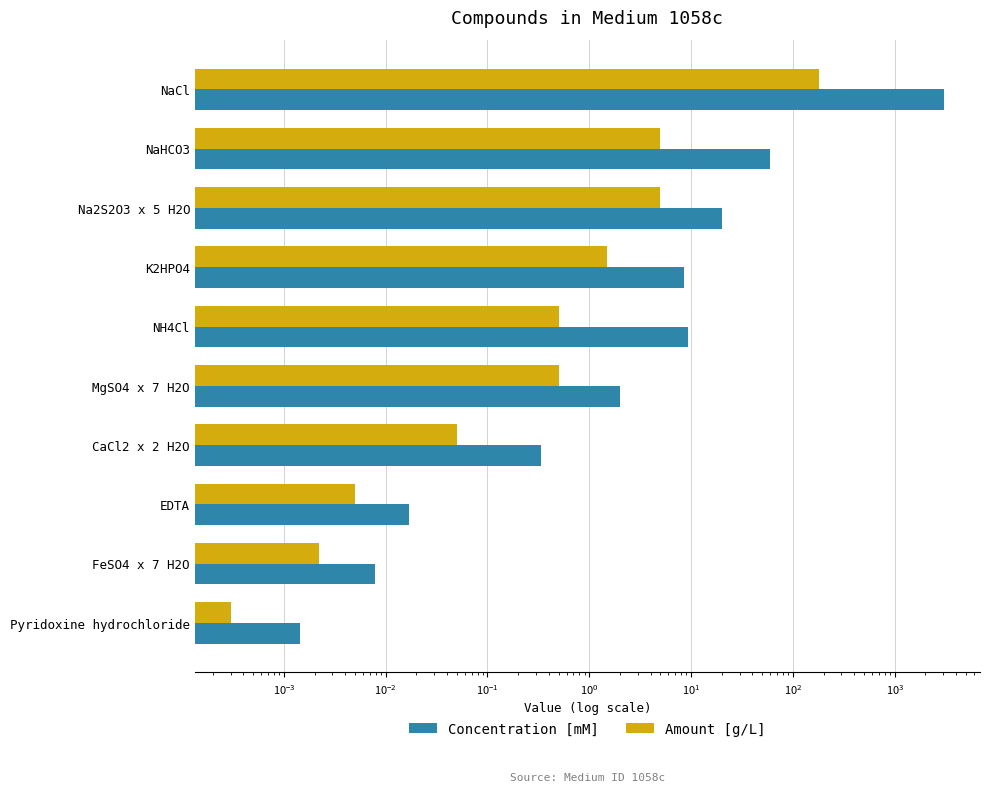

How many groups of bars are there?

10